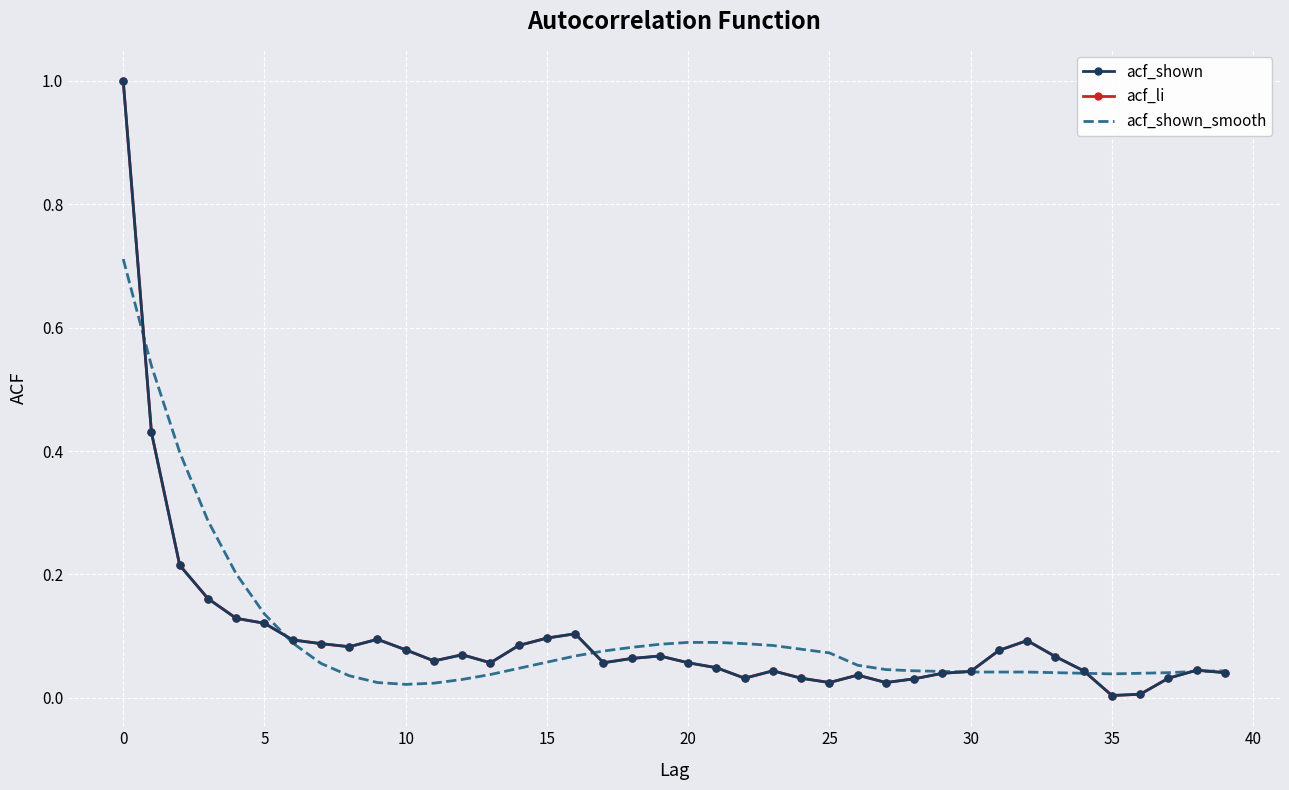

At which label is acf_li closest to 0?

35